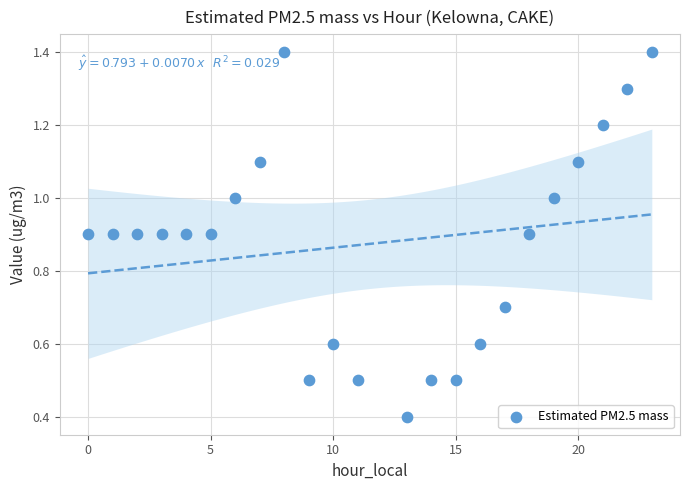

What is the range of Y values (max minus min)?

1.0